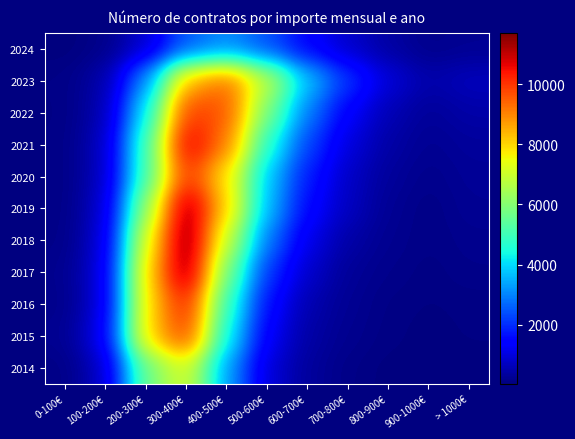

List the series in order of their peak value, lowest first.

2024, 2014, 2023, 2015, 2022, 2020, 2016, 2021, 2019, 2017, 2018